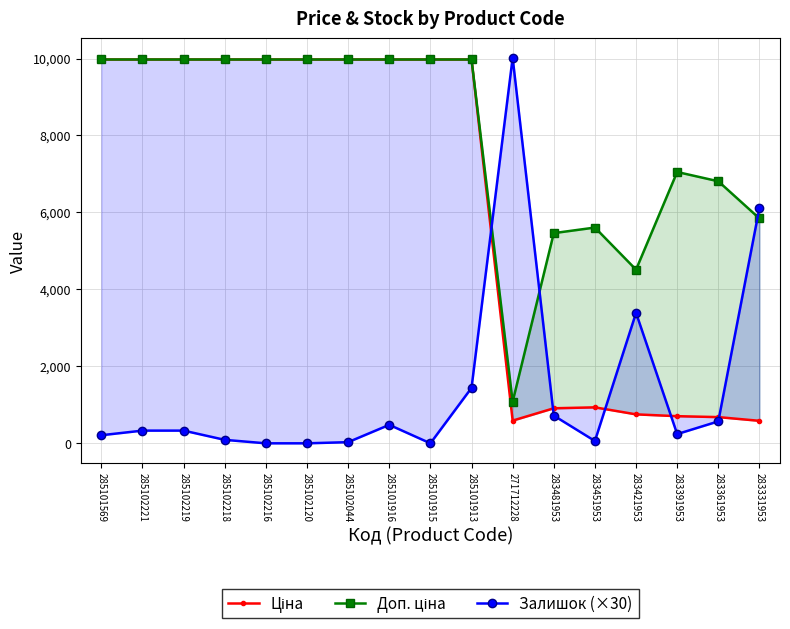

What is the spread (max minus min) of values at 285102219?

9645.0